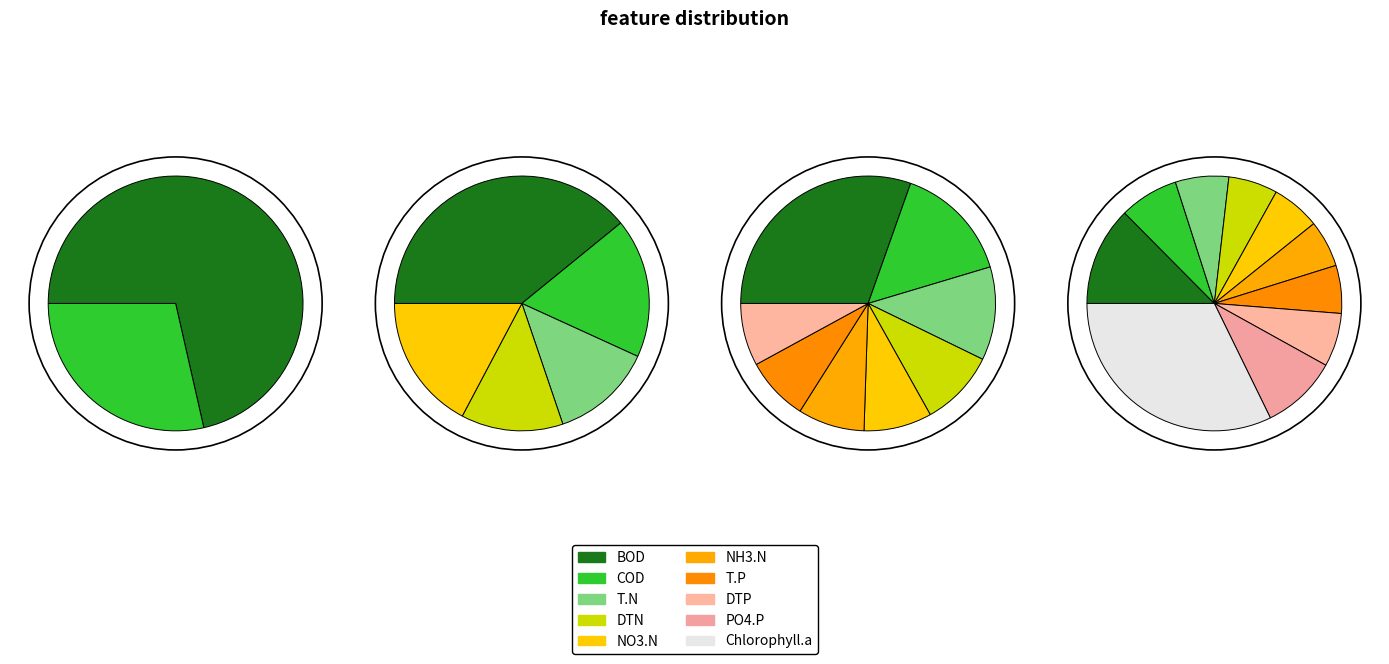

Is pct05 the majority of the pie?

No